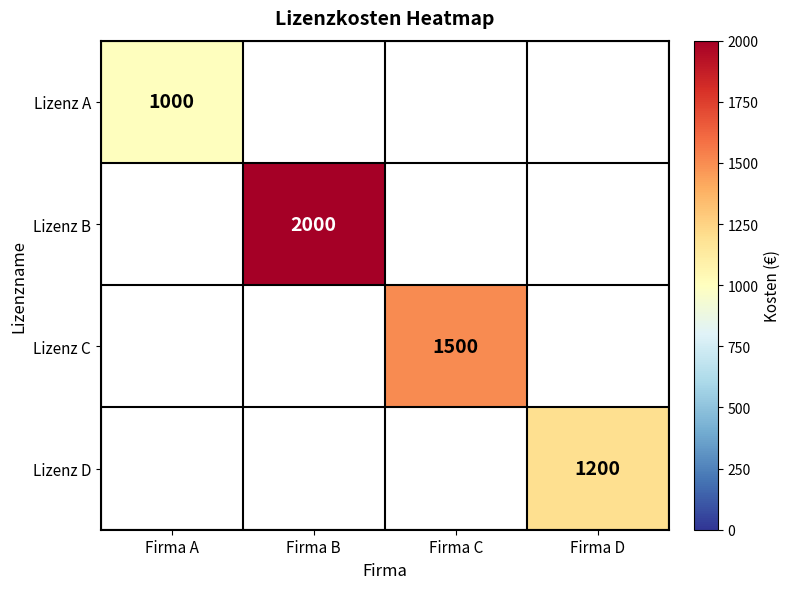

Is it true that Lizenz B equals 1044 at Firma B?

False